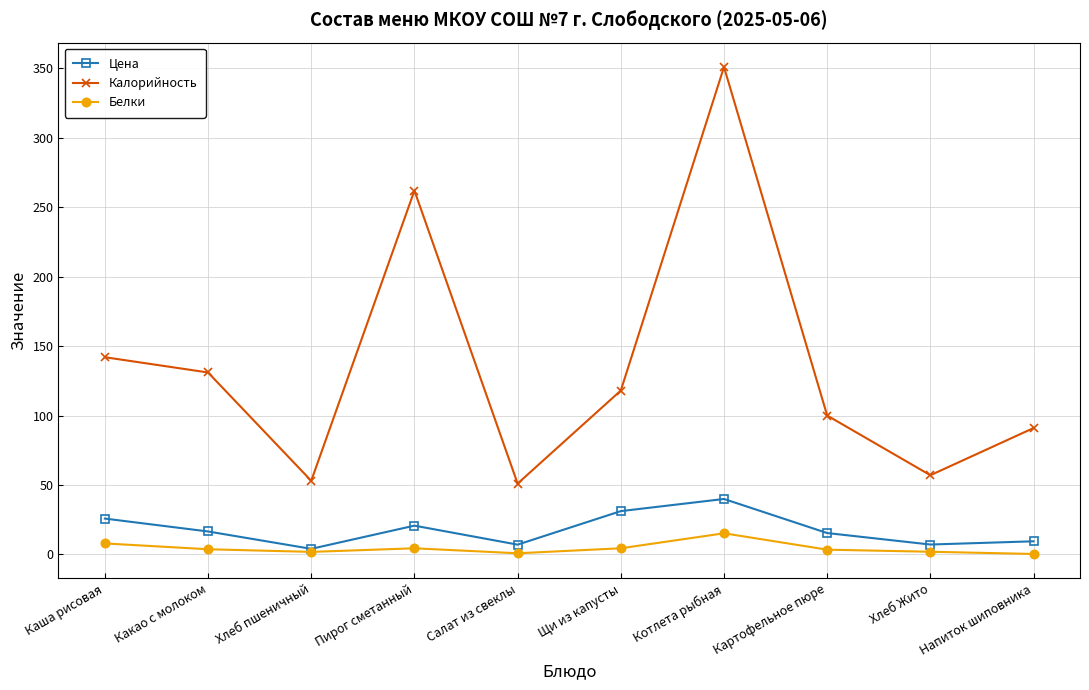

Is the value of Калорийность at Хлеб Жито greater than the value of Белки at Пирог сметанный?

Yes